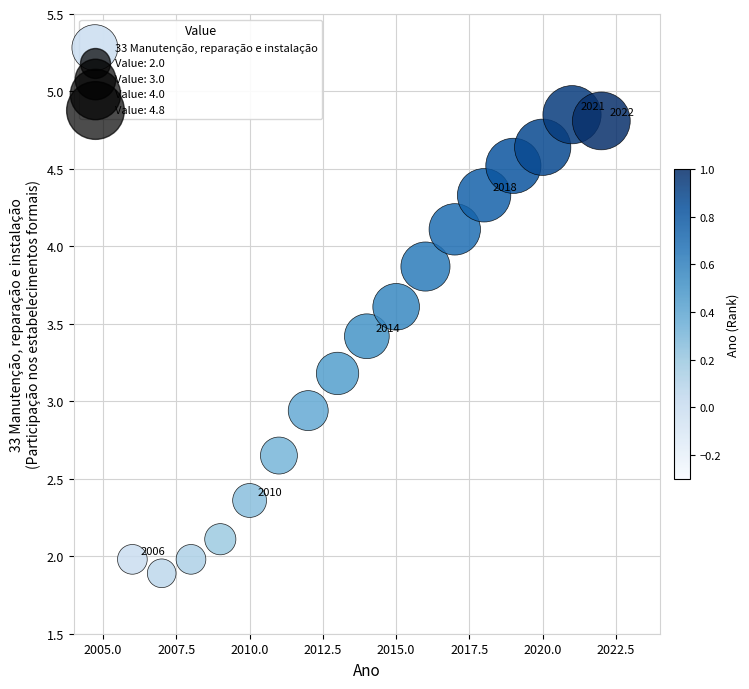

What is the range of Y values (max minus min)?

3.0